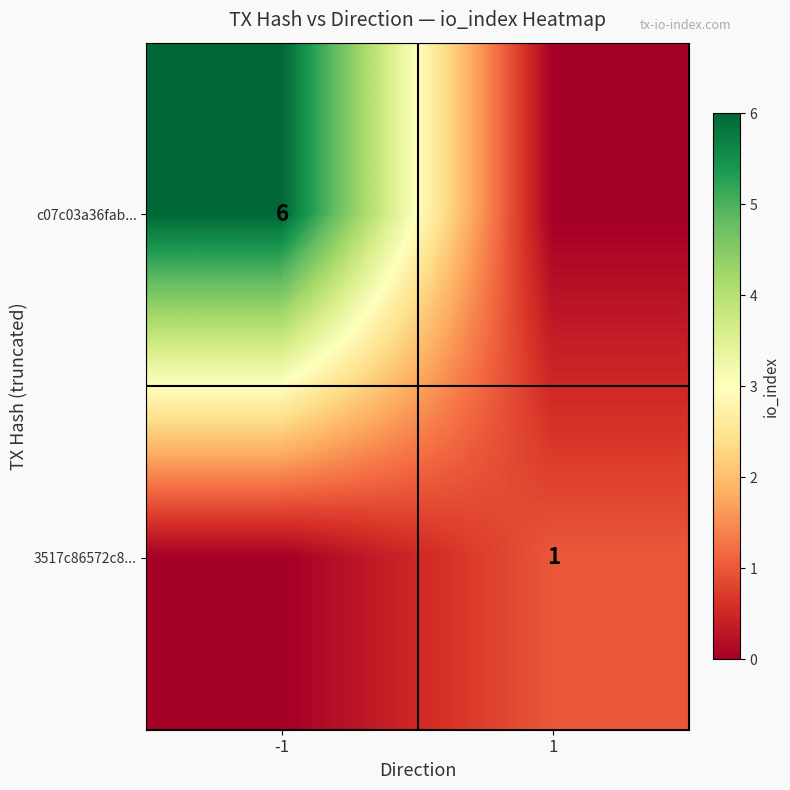

The value of c07c03a36fab... at -1 is 6. True or false?

True